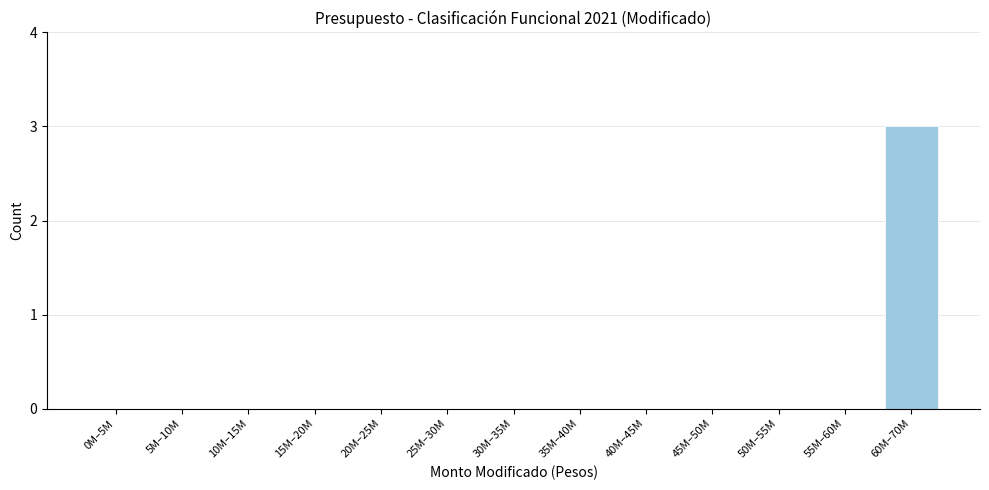

Reading left to right, what are all the values shown in this chart?

0M–5M=0	5M–10M=0	10M–15M=0	15M–20M=0	20M–25M=0	25M–30M=0	30M–35M=0	35M–40M=0	40M–45M=0	45M–50M=0	50M–55M=0	55M–60M=0	60M–70M=3